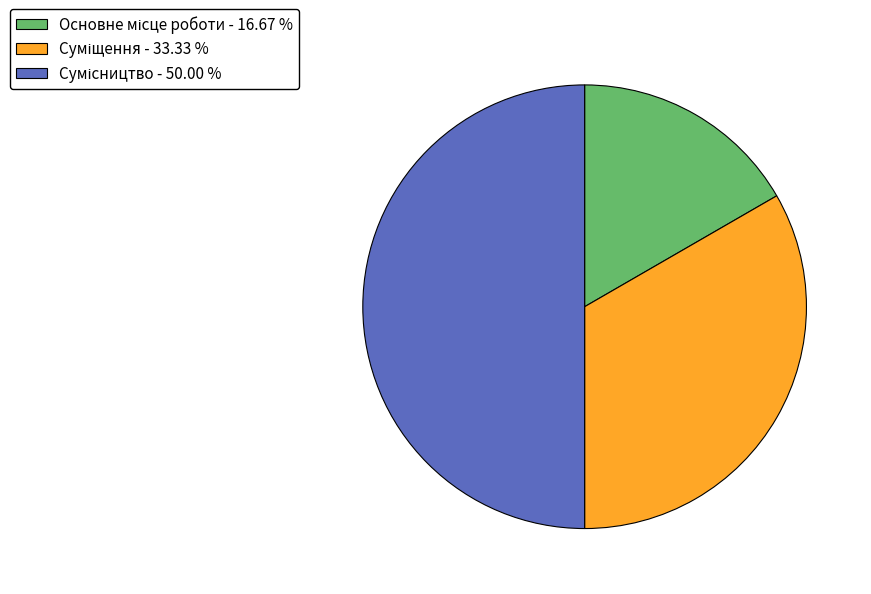

How many segments does this pie chart have?

3